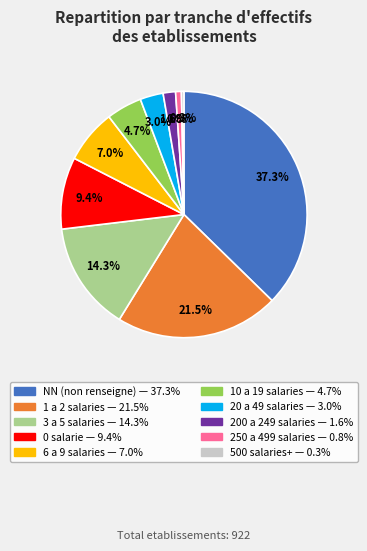

Is there any slice that represents more than half of the pie?

No